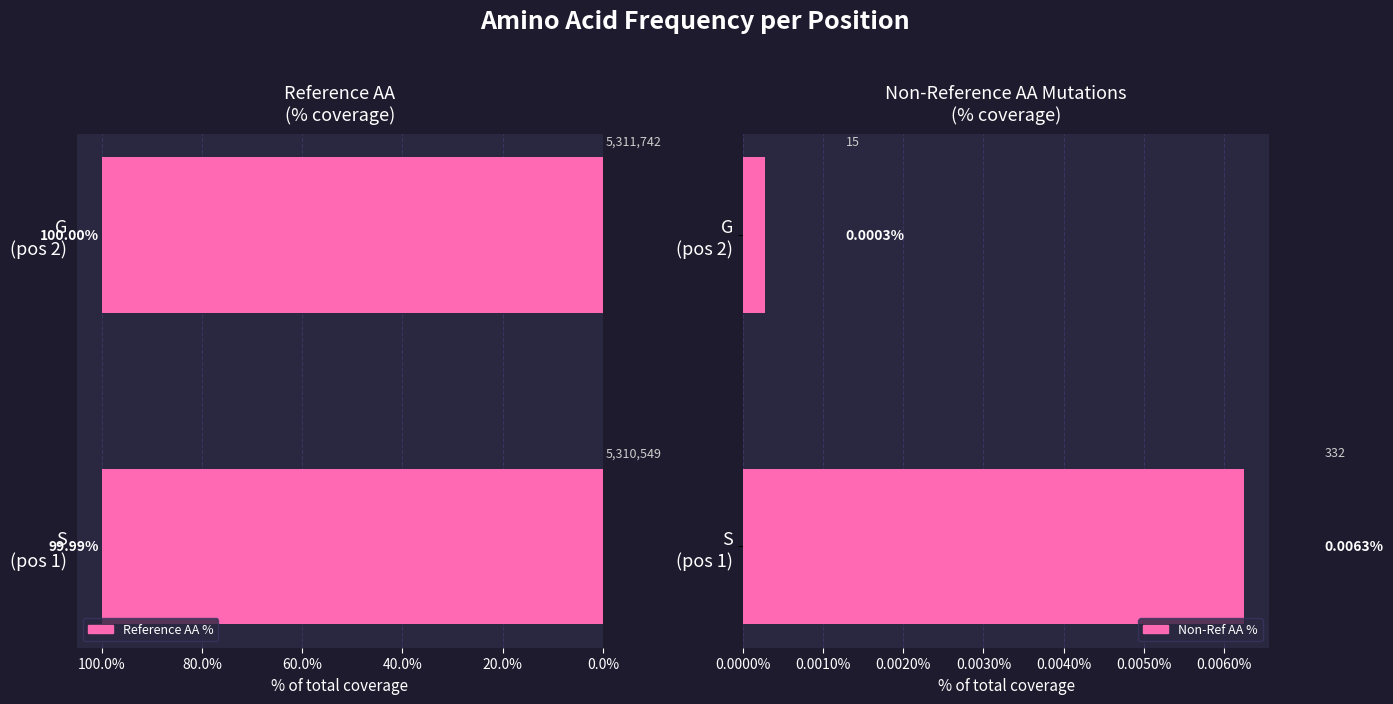

At how many categories does at least one series exceed 99?

2